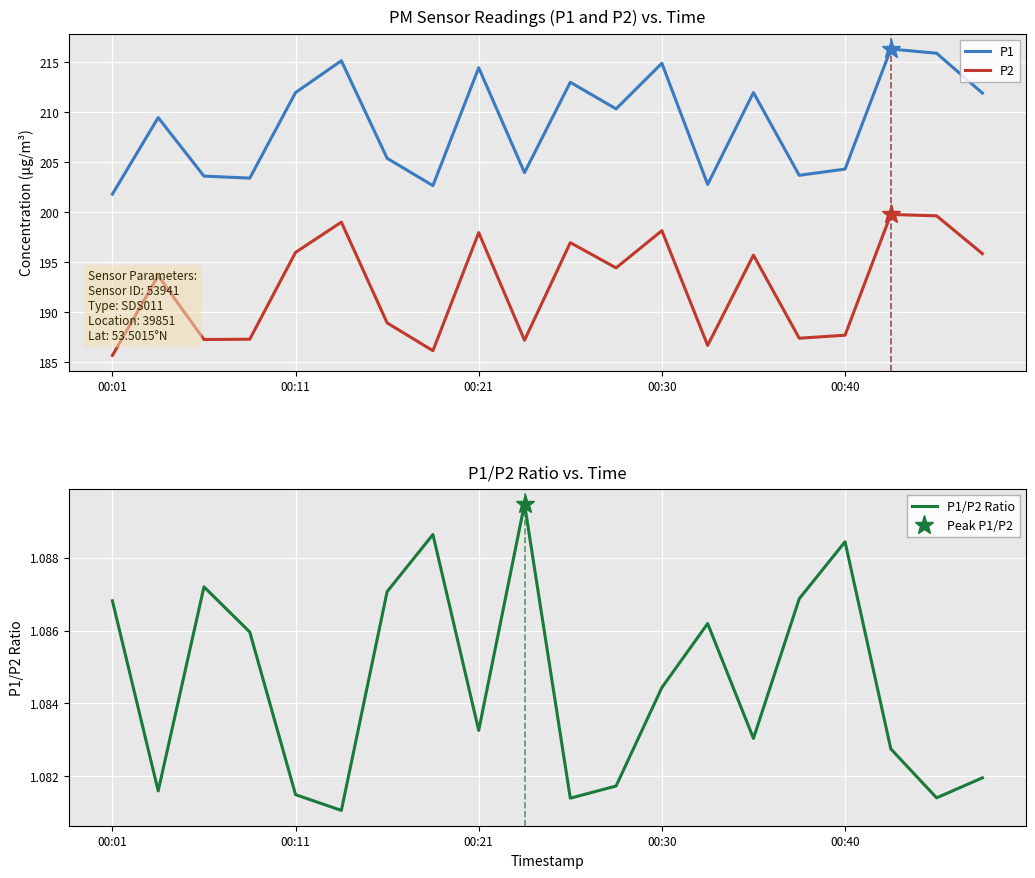

List the labels in order of P2 value, largest first.

17, 18, 5, 12, 8, 10, 00:40, 19, 14, 11, 00:11, 6, 16, 15, 00:30, 00:21, 9, 13, 7, 00:01